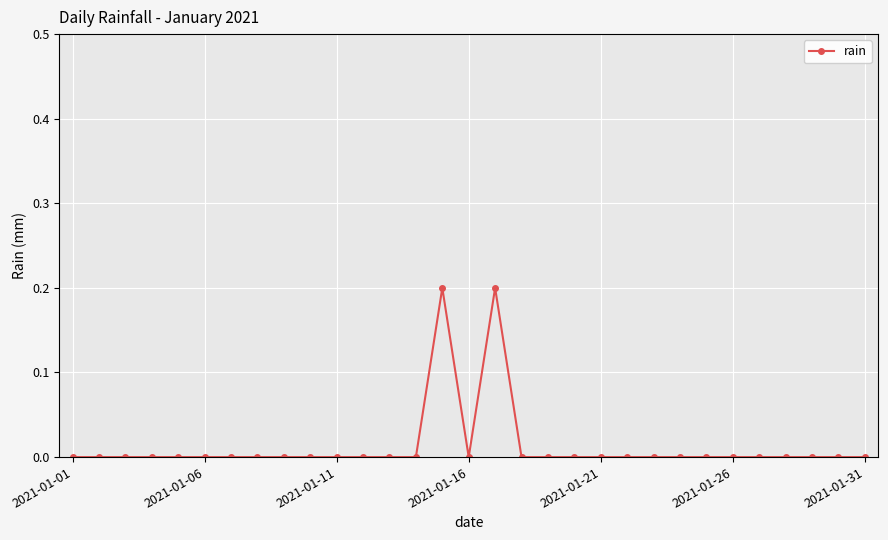

True or false: the data has more than 1 interior local peaks.

True